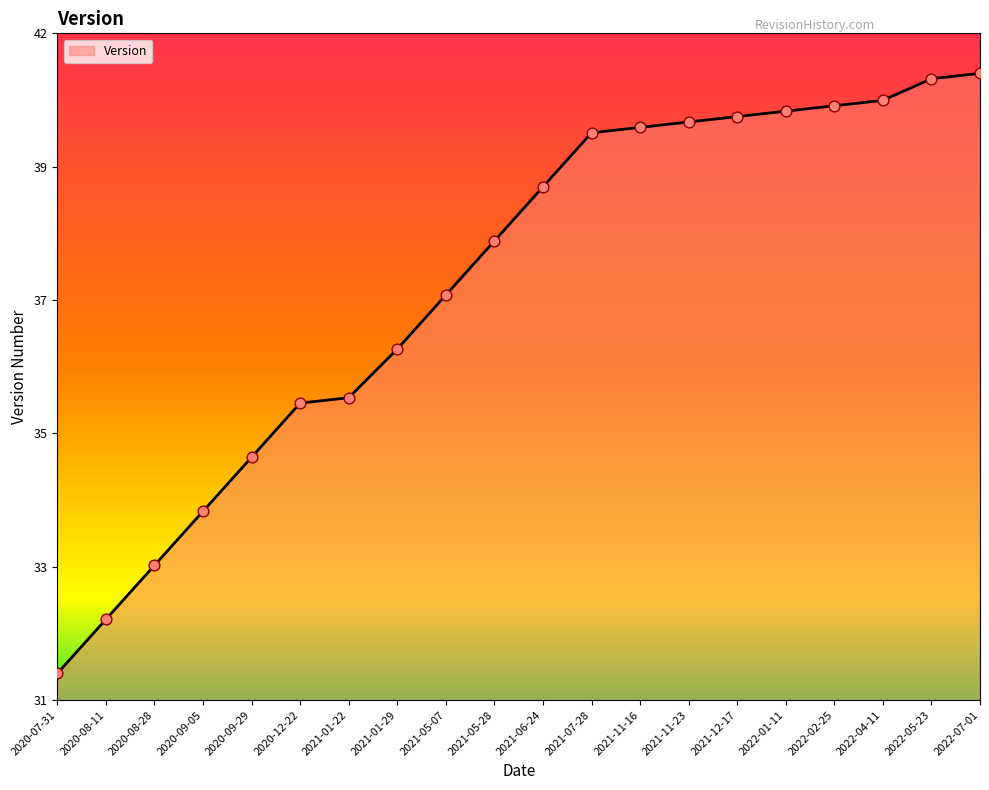

What is the ratio of the value at 2021-05-28 to the value at 2021-06-24?

0.9